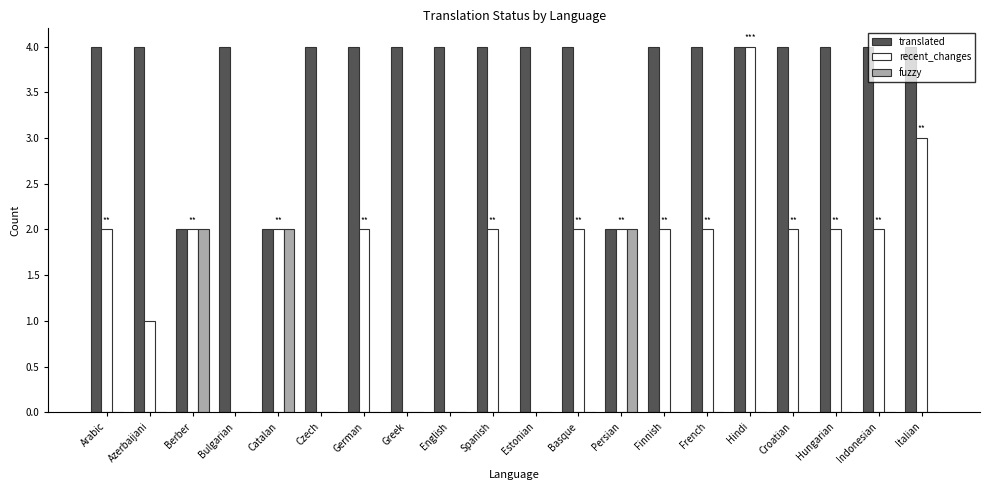

Which series has the largest range (max minus min)?

recent_changes